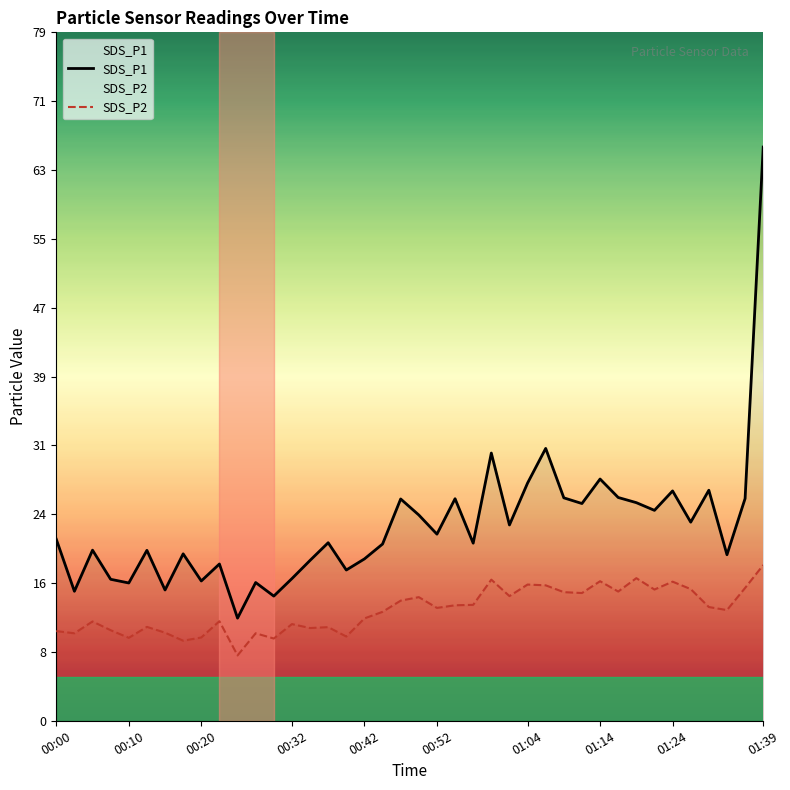

What is the sum of all SDS_P1 values?

891.9